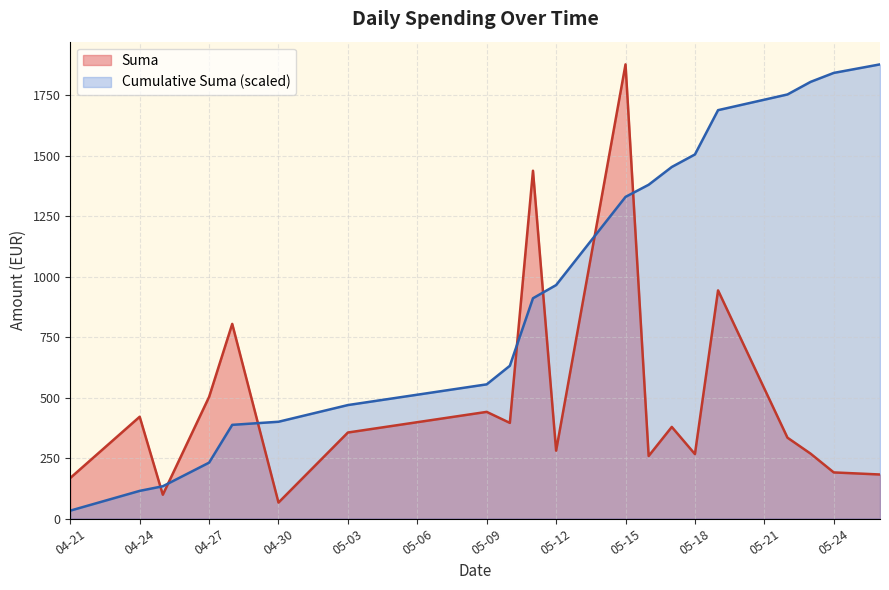

Rank the series at 04-30 from lowest to highest value.

Suma, Cumulative Suma (scaled)